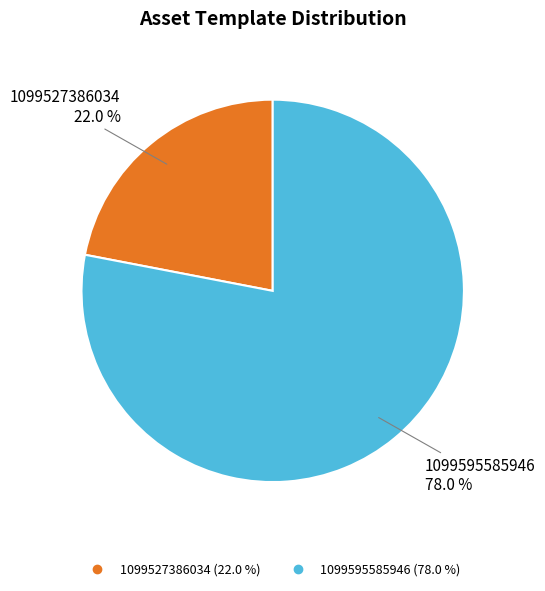

Between 1099595585946 and 1099527386034, which is larger?

1099595585946